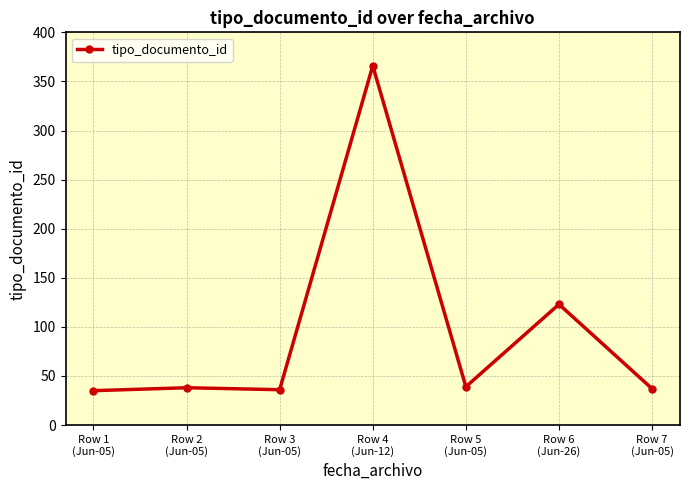

The value at Row 5
(Jun-05) is 39. True or false?

True